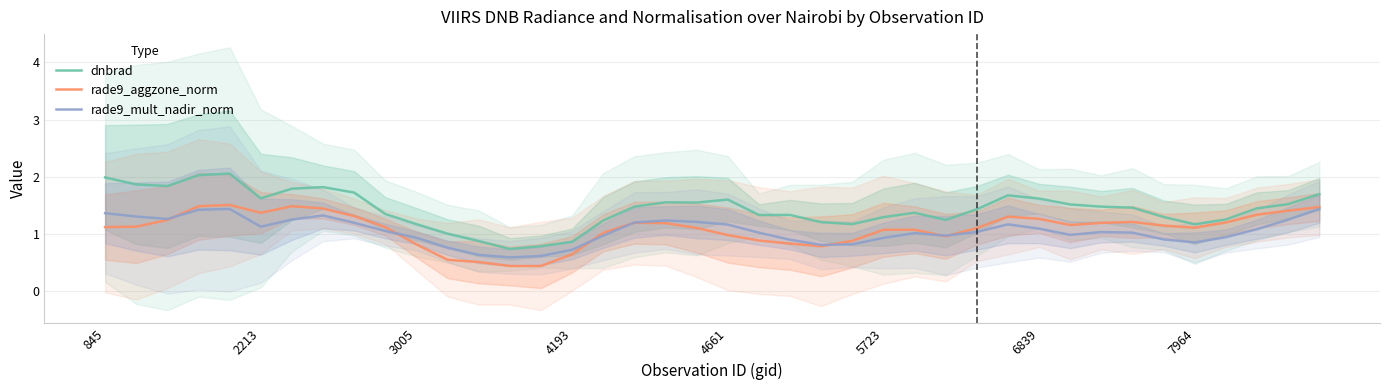

What is the minimum value for rade9_mult_nadir_norm?

0.6